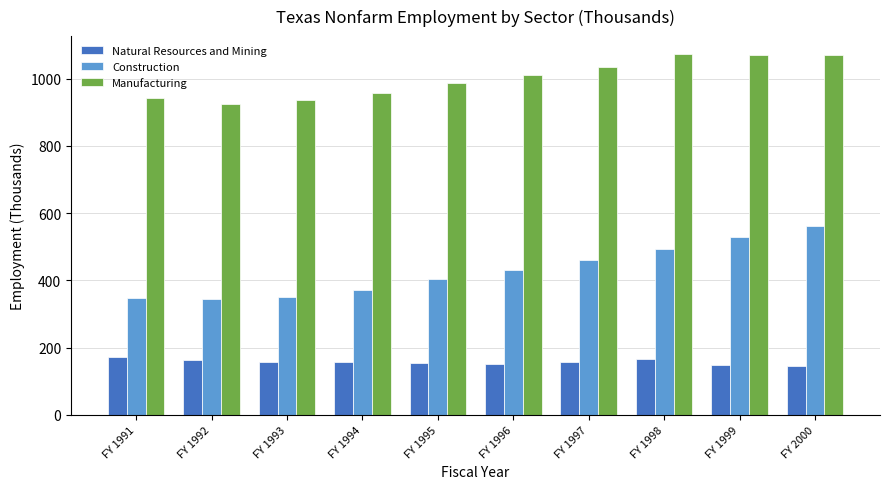

List the series in order of their overall mean, highest first.

Manufacturing, Construction, Natural Resources and Mining